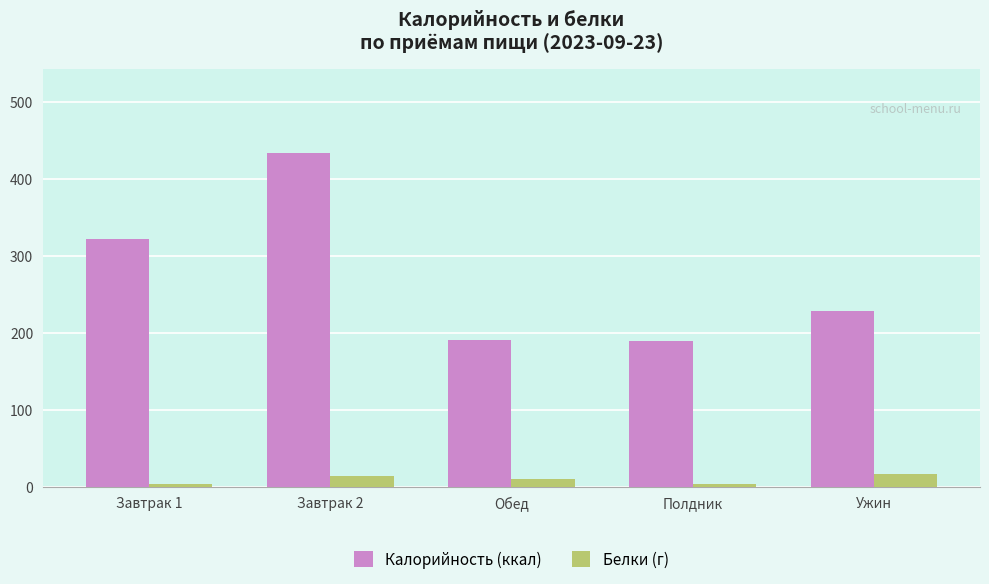

Which label corresponds to the largest value in the chart?

Завтрак 2